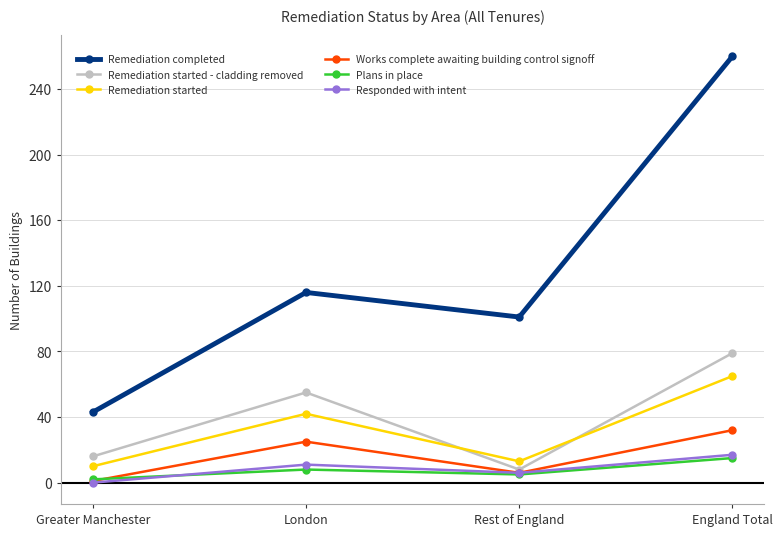

Reading right to left, what are all the values shown in this chart?

Remediation completed: 260	101	116	43
Remediation started - cladding removed: 79	8	55	16
Remediation started: 65	13	42	10
Works complete awaiting building control signoff: 32	6	25	1
Plans in place: 15	5	8	2
Responded with intent: 17	6	11	0